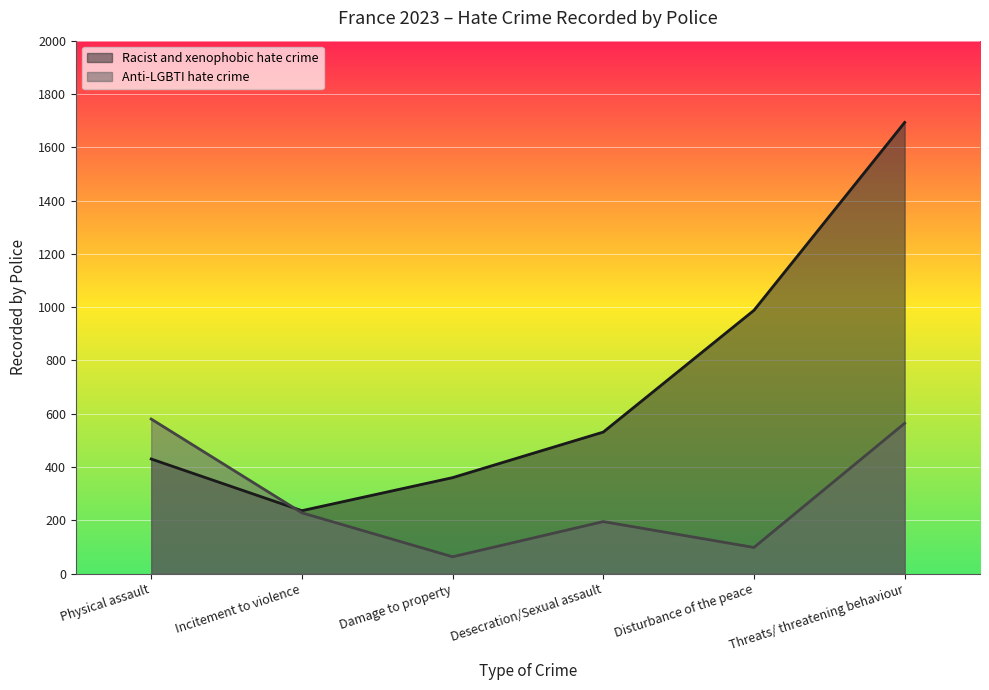

True or false: Racist and xenophobic hate crime has more than 2 interior local peaks.

False